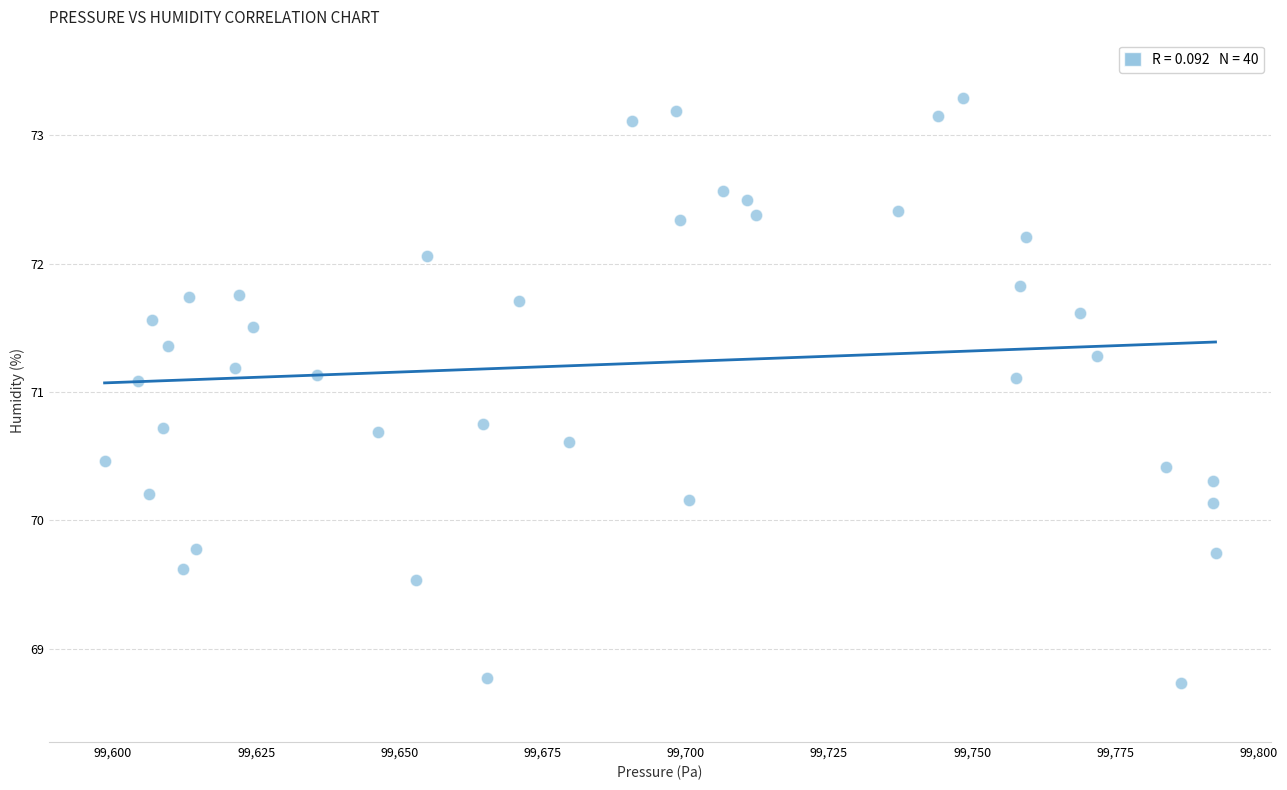

What is the range of X values (max minus min)?

193.9